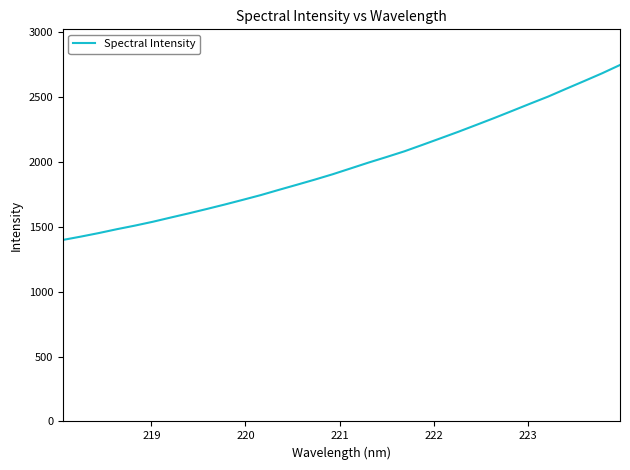

What is the difference between the maximum and minimum values?

1348.0